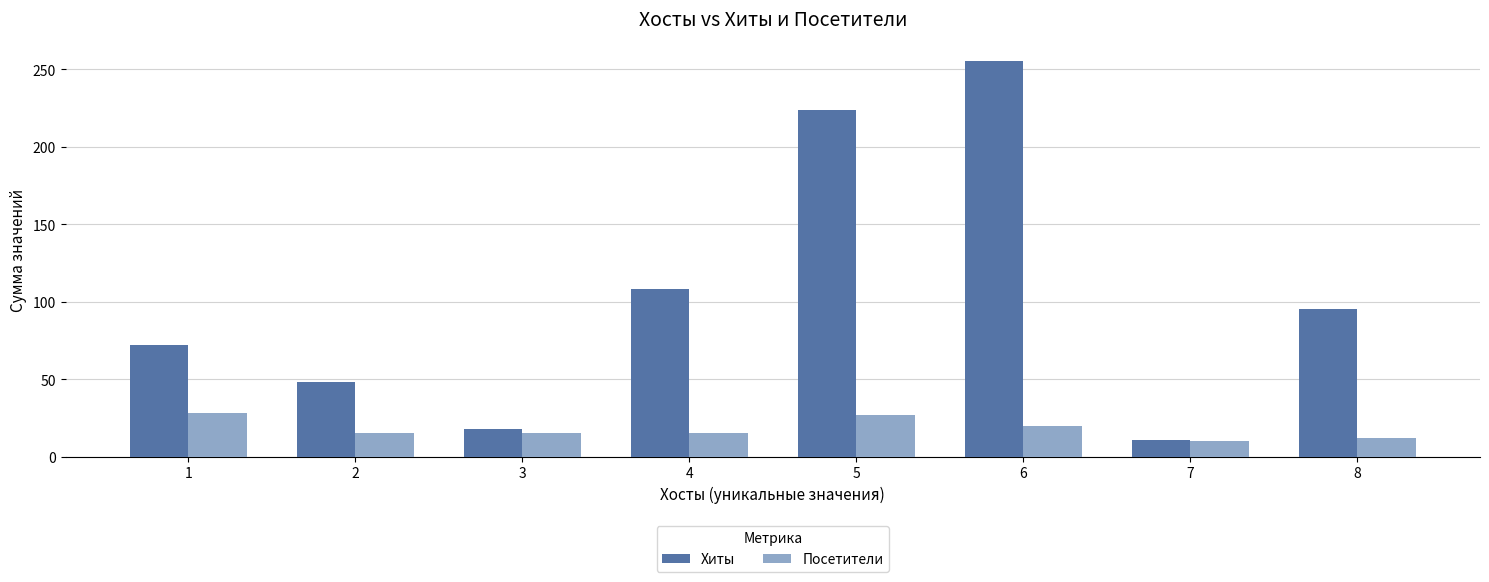

At which label does Хиты reach its minimum?

7